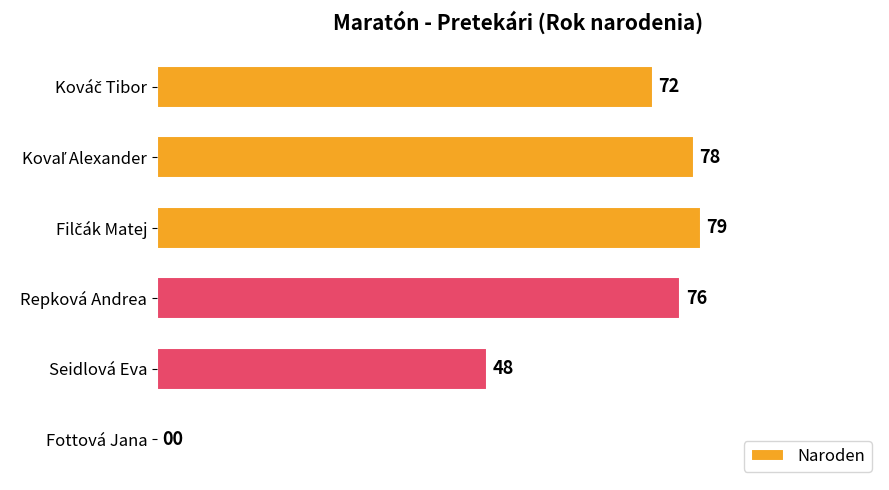

What is the greatest value displayed?

79